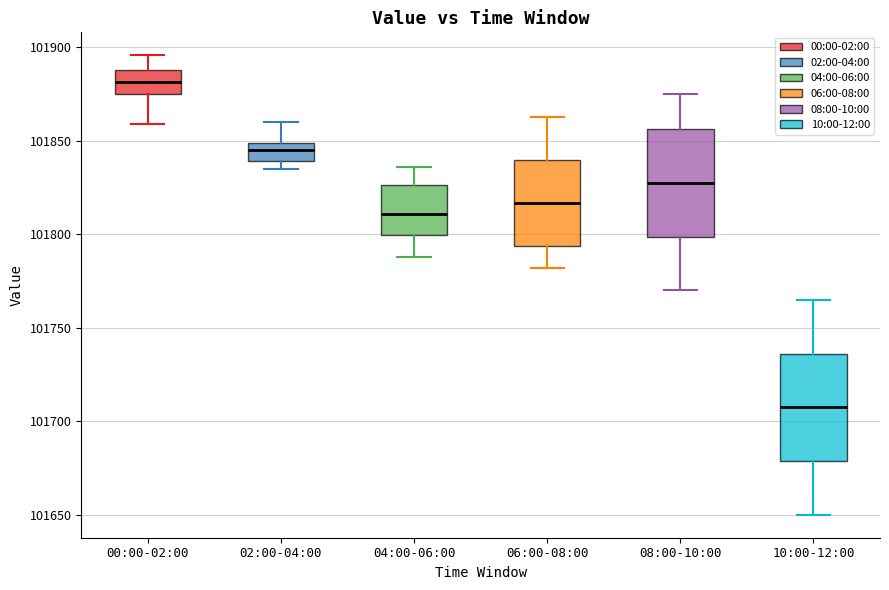

Reading left to right, transcribe this box plot: for each box, give where its median line is, the range the box spans, and where its two whiskers end, as read against the y-axis. The values are not printed on the chart, so give them approximately, as read against the axis.

00:00-02:00: median 101880, box 101875 to 101890, whiskers 101860 to 101895
02:00-04:00: median 101845, box 101840 to 101850, whiskers 101835 to 101860
04:00-06:00: median 101810, box 101800 to 101825, whiskers 101790 to 101835
06:00-08:00: median 101815, box 101795 to 101840, whiskers 101780 to 101865
08:00-10:00: median 101830, box 101800 to 101855, whiskers 101770 to 101875
10:00-12:00: median 101710, box 101680 to 101735, whiskers 101650 to 101765